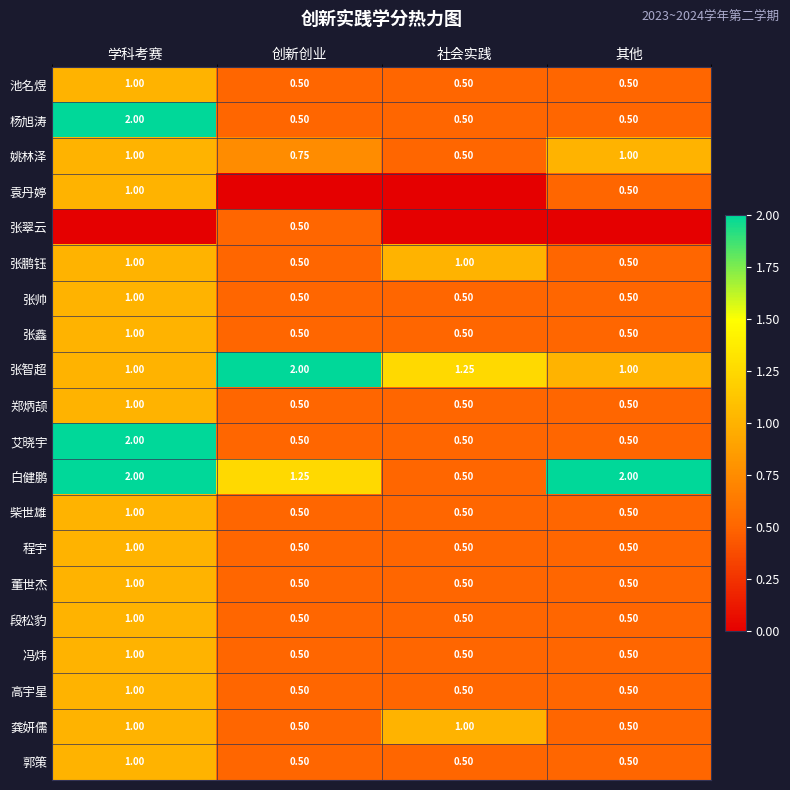

Is the value of 冯炜 at 学科考赛 greater than the value of 杨旭涛 at 创新创业?

Yes